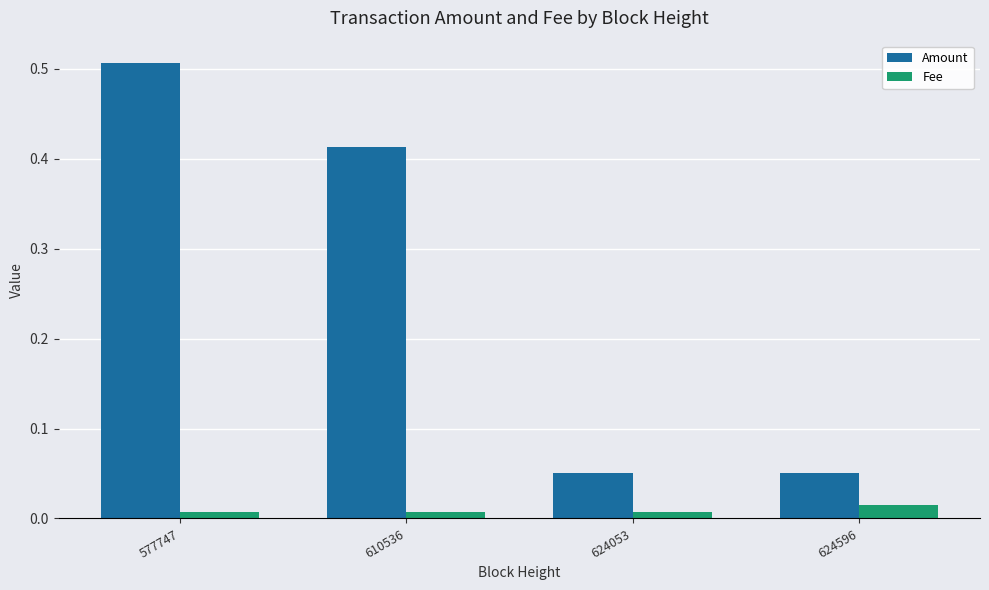

Which series has the largest total across all categories?

Amount